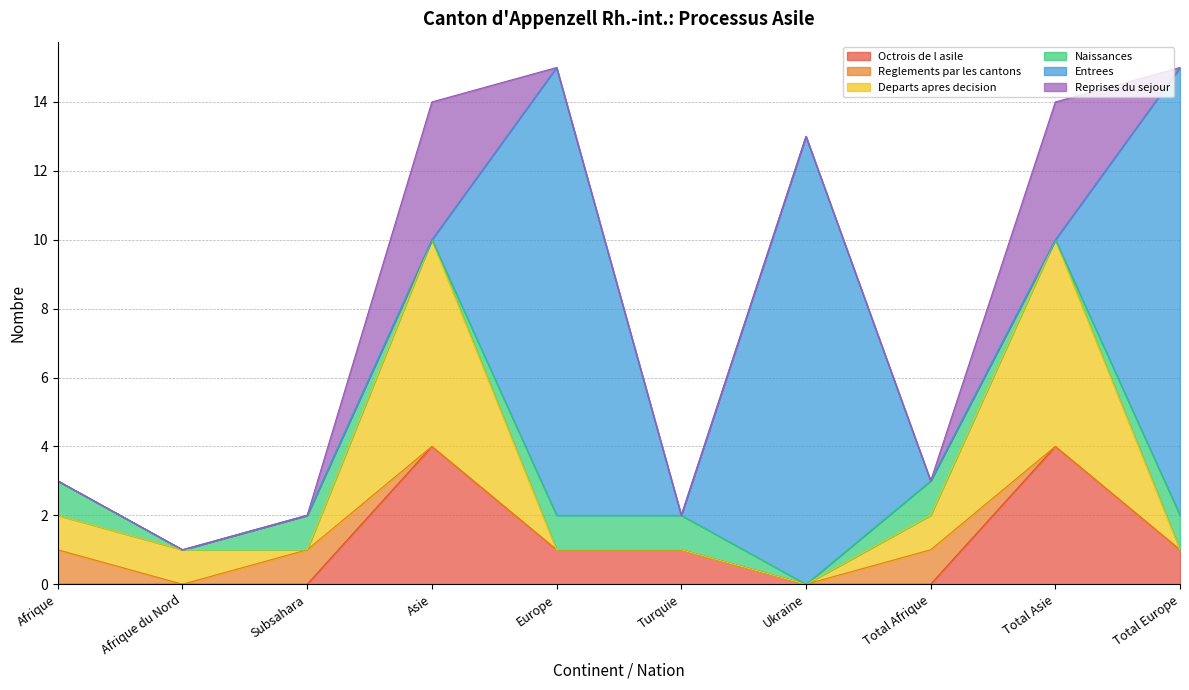

What are all the series names shown in the legend?

Octrois de l asile, Reglements par les cantons, Departs apres decision, Naissances, Entrees, Reprises du sejour